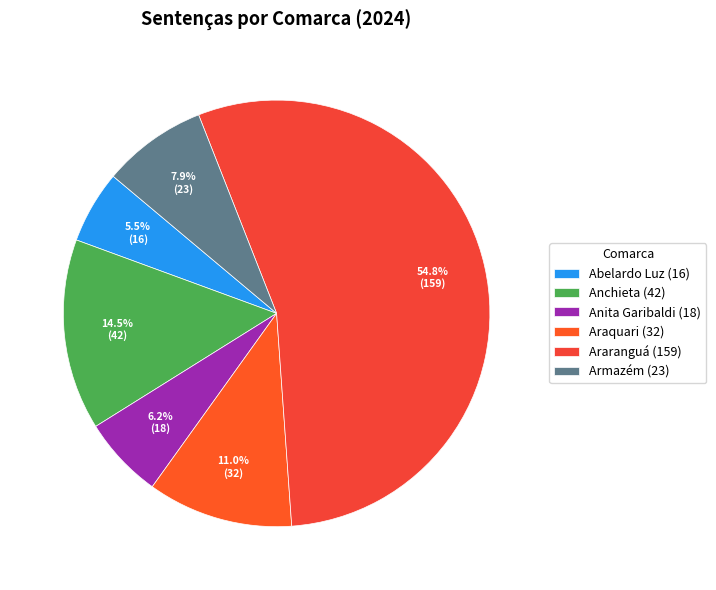

How many segments does this pie chart have?

6